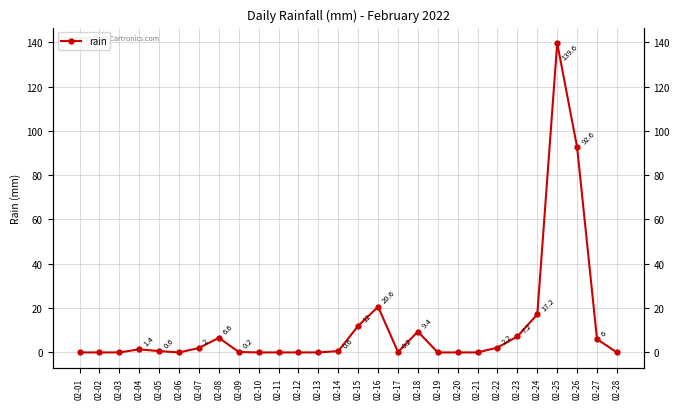

Count the number of values greater than 0.

16